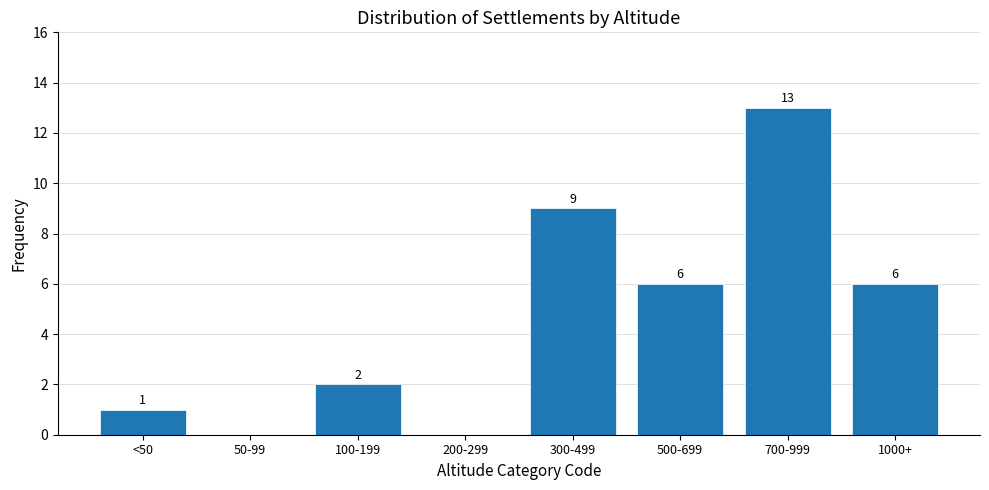

Reading right to left, transcribe all the data shown in this chart.

1000+=6	700-999=13	500-699=6	300-499=9	200-299=0	100-199=2	50-99=0	<50=1